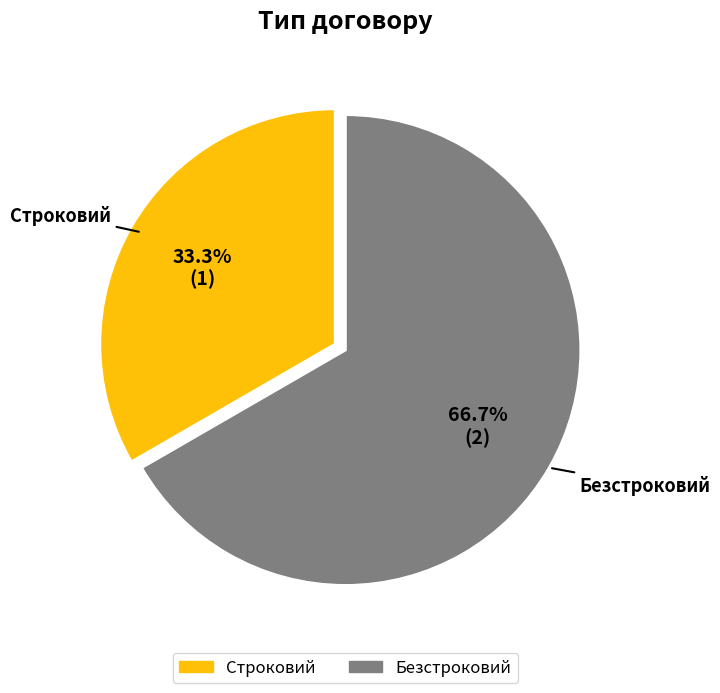

Is there any slice that represents more than half of the pie?

Yes